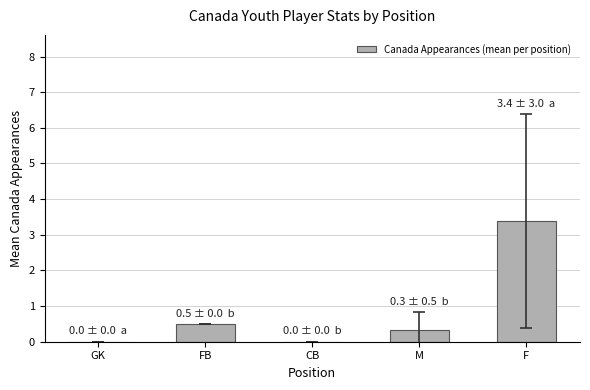

What is the sum of the values at FB and GK?

0.5